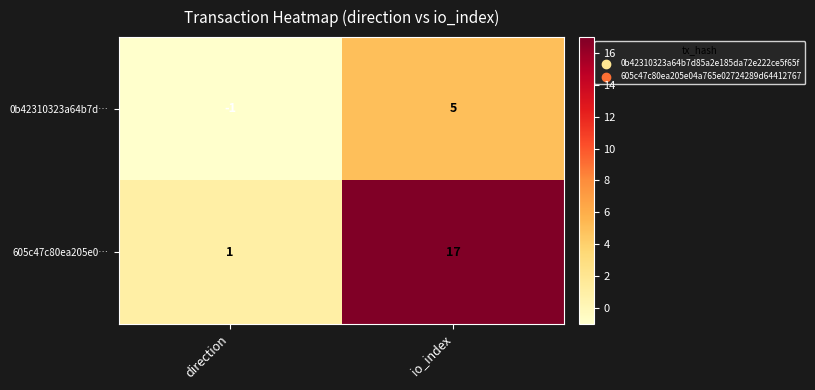

Count the number of categories in the chart.

2